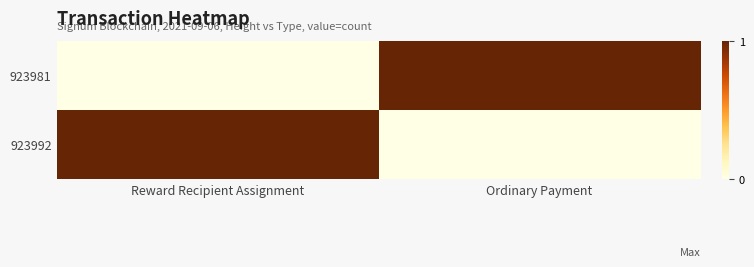

Count the number of categories in the chart.

2